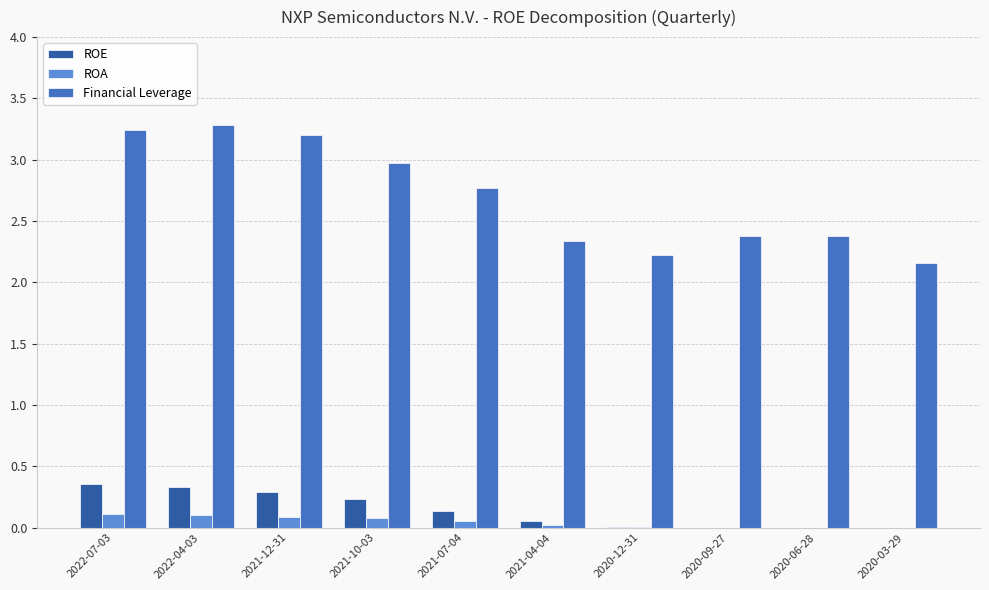

True or false: ROA has a value of 0.0 at 2020-06-28.

True